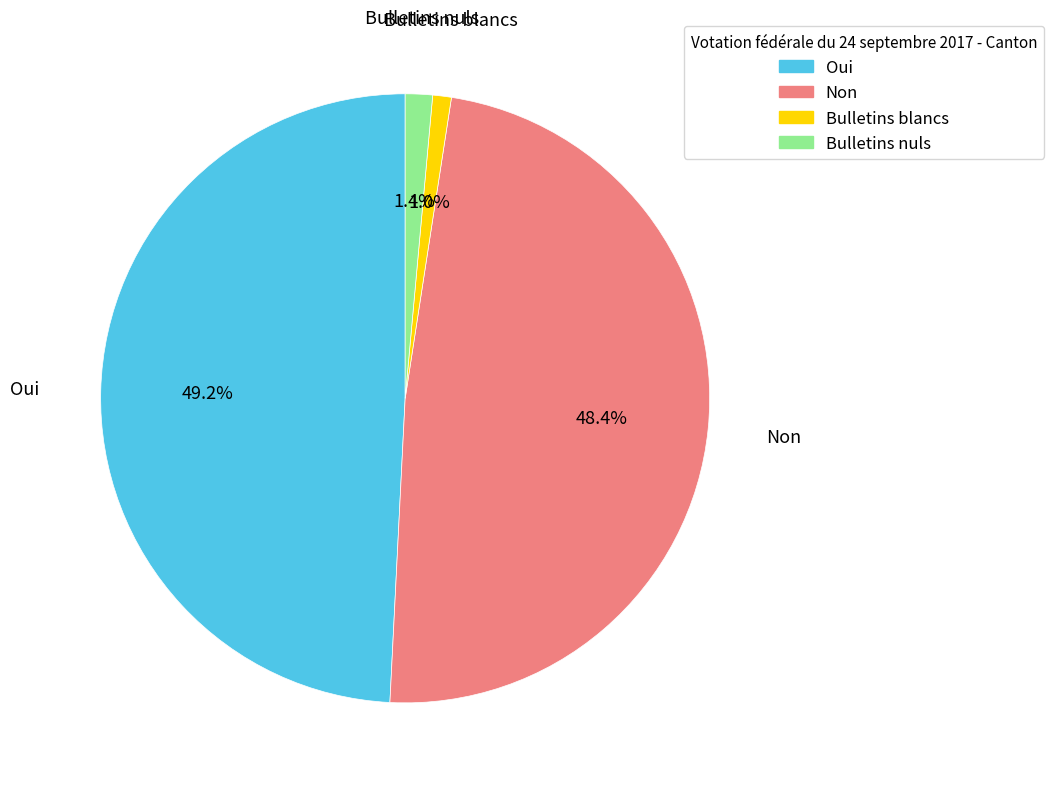

What percentage is NOT represented by Bulletins nuls?

98.6%